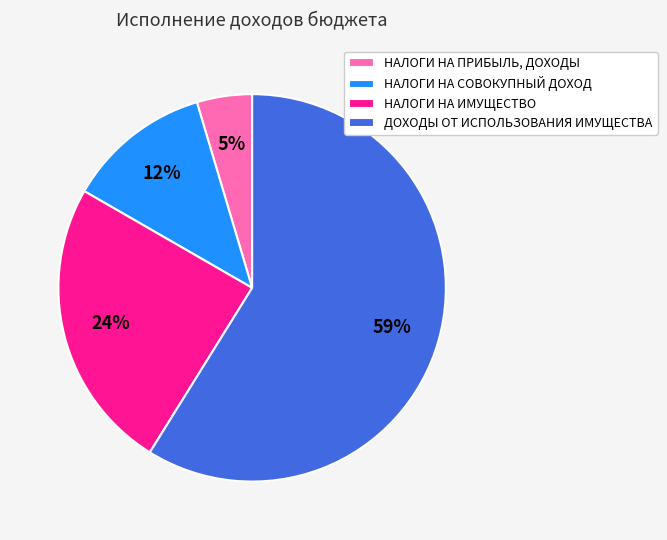

Rank the categories by value from lowest to highest.

НАЛОГИ НА ПРИБЫЛЬ, ДОХОДЫ, НАЛОГИ НА СОВОКУПНЫЙ ДОХОД, НАЛОГИ НА ИМУЩЕСТВО, ДОХОДЫ ОТ ИСПОЛЬЗОВАНИЯ ИМУЩЕСТВА